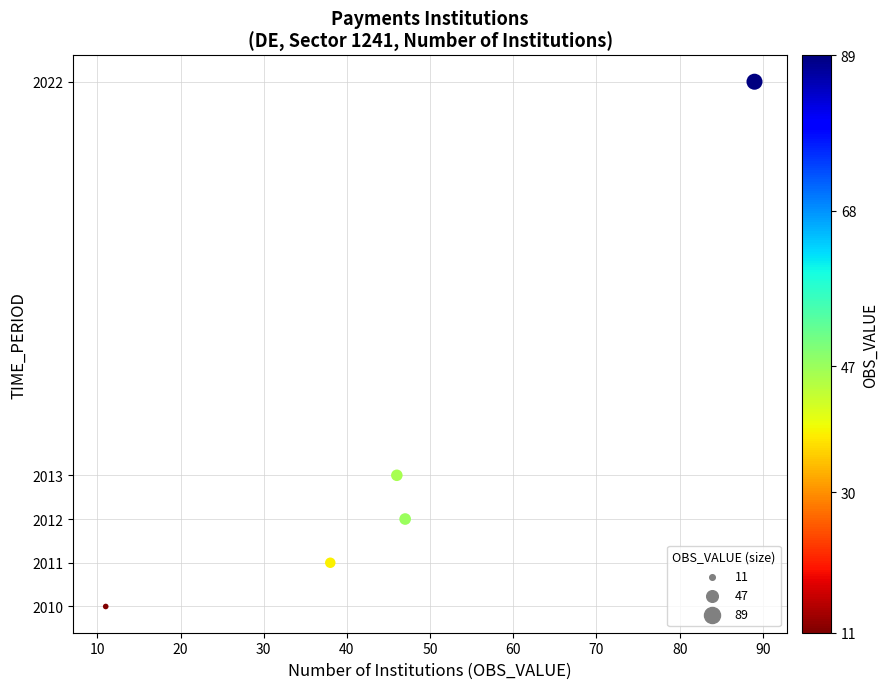

What Y value in the scatter plot is closest to 2016?

2013